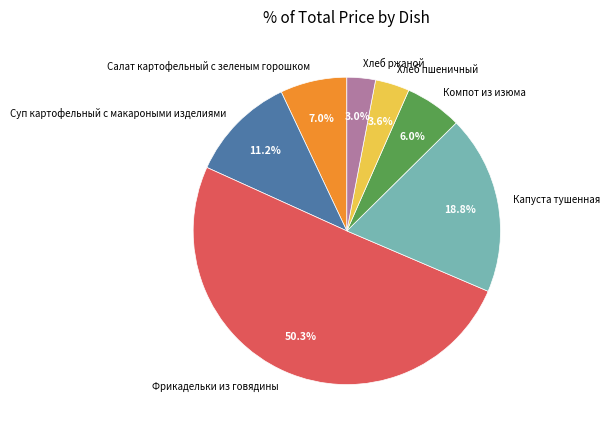

Is it true that Хлеб пшеничный is 4% of the pie?

True